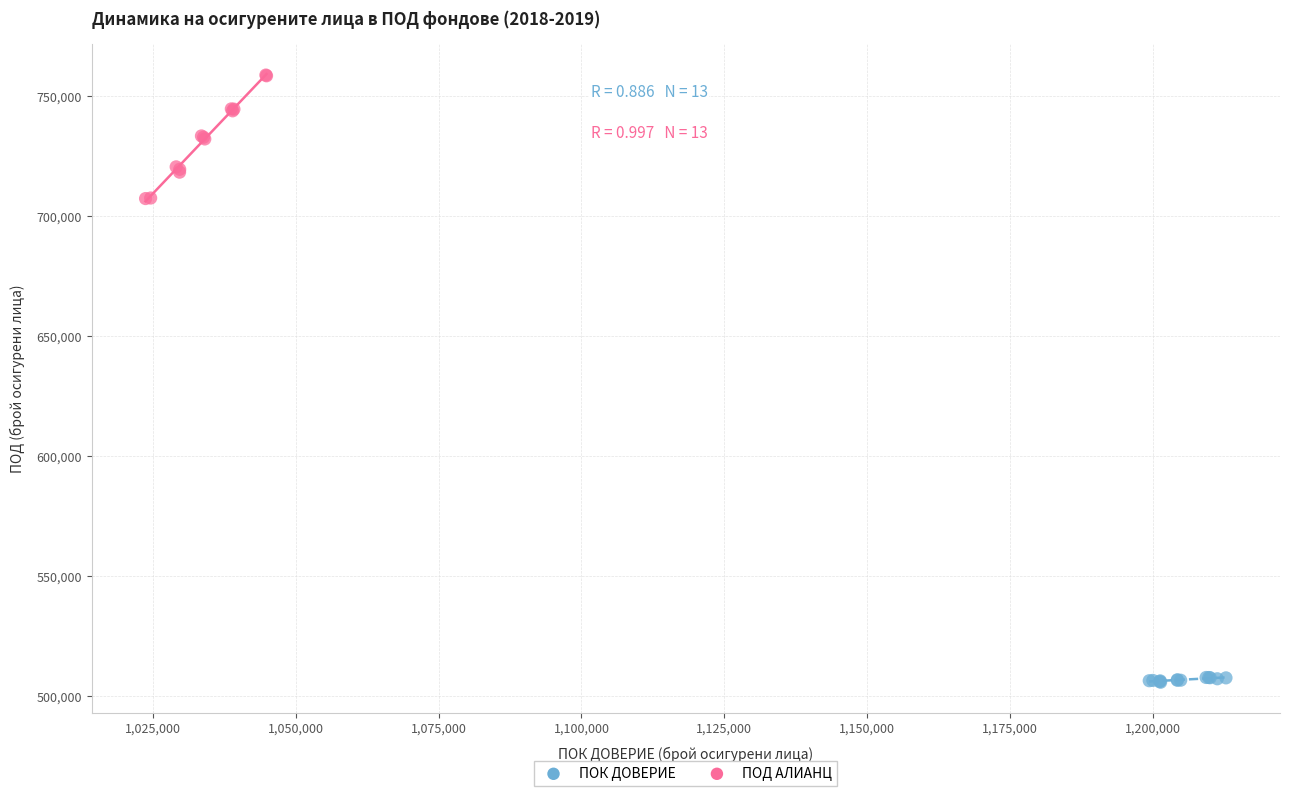

Which series has the largest Y range (max minus min)?

ПОД АЛИАНЦ